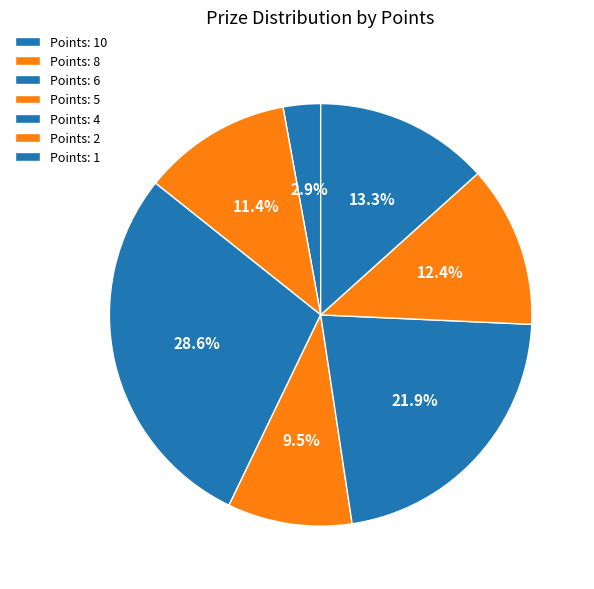

How many segments does this pie chart have?

7